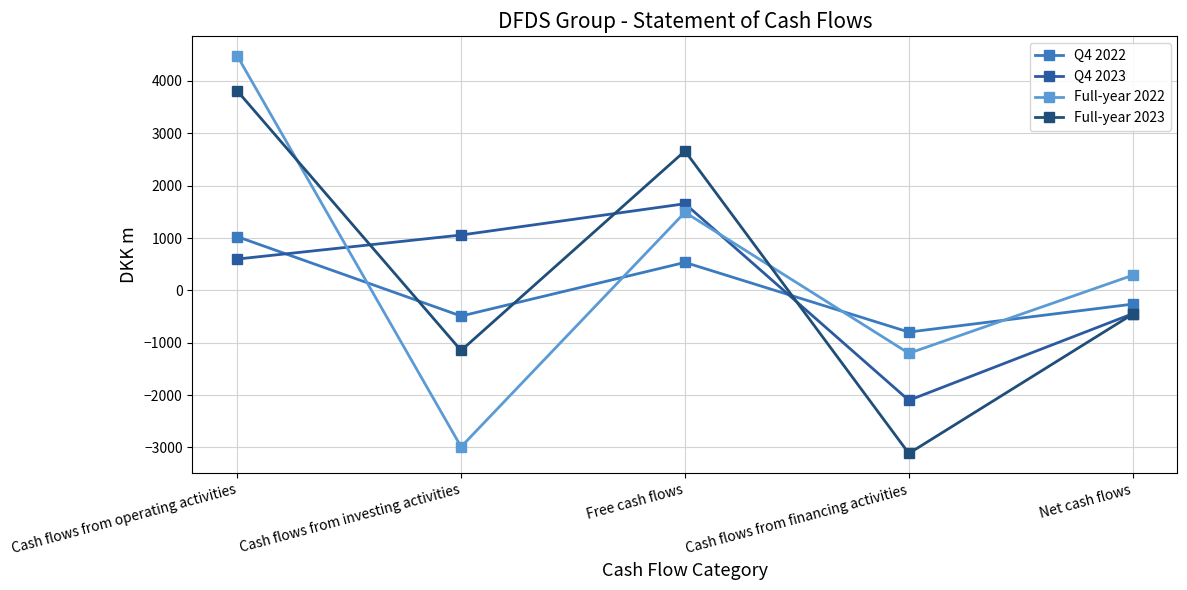

Reading left to right, transcribe all the data shown in this chart.

Q4 2022: 1026	-491	534	-797	-263
Q4 2023: 598	1057	1655	-2101	-446
Full-year 2022: 4480	-2989	1491	-1203	288
Full-year 2023: 3811	-1149	2662	-3115	-454